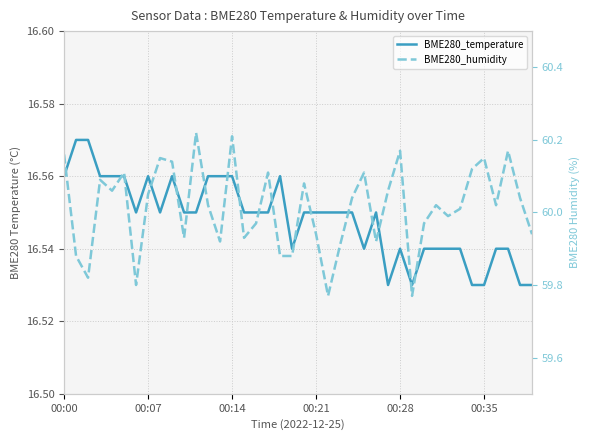

What is the total value across all series at 6?

76.3